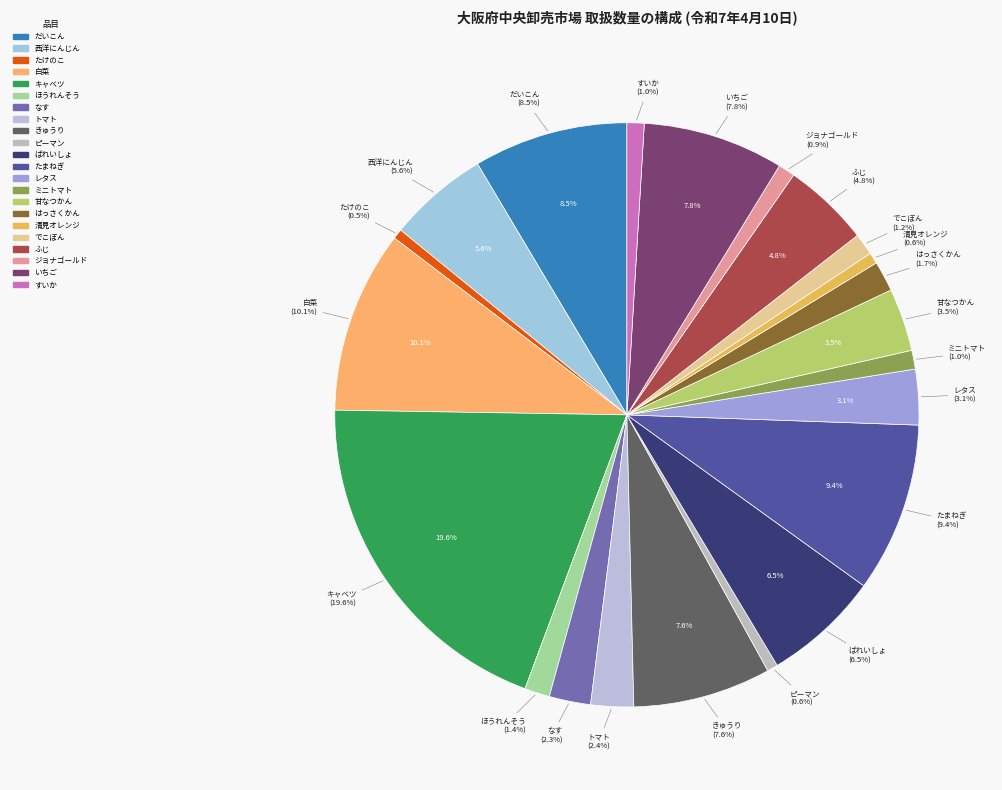

Rank the categories by value from highest to lowest.

キャベツ, 白菜, たまねぎ, だいこん, いちご, きゅうり, ばれいしょ, 西洋にんじん, ふじ, 甘なつかん, レタス, トマト, なす, はっさくかん, ほうれんそう, でこぽん, ミニトマト, すいか, ジョナゴールド, 清見オレンジ, ピーマン, たけのこ